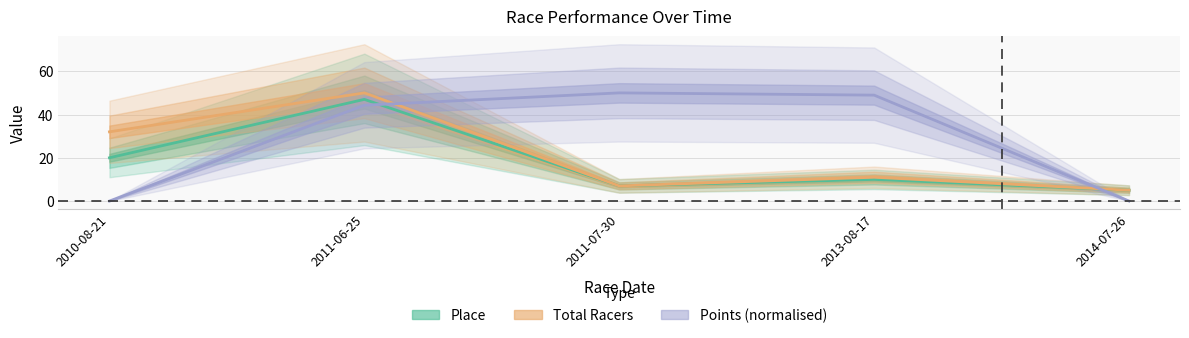

Which category has the lowest value in the Points series?

2010-08-21